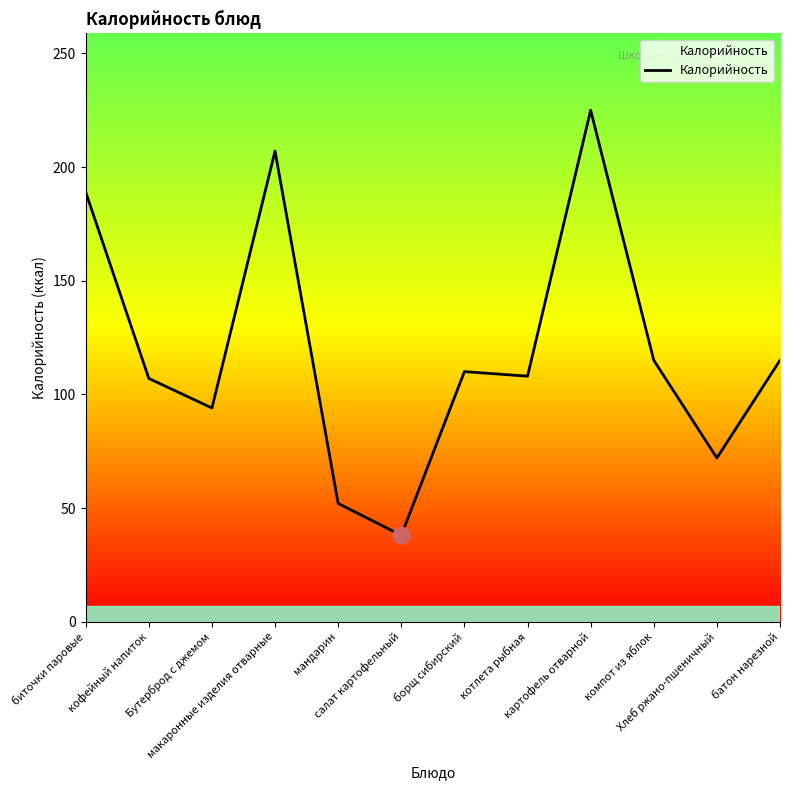

What is the minimum value shown in the chart?

38